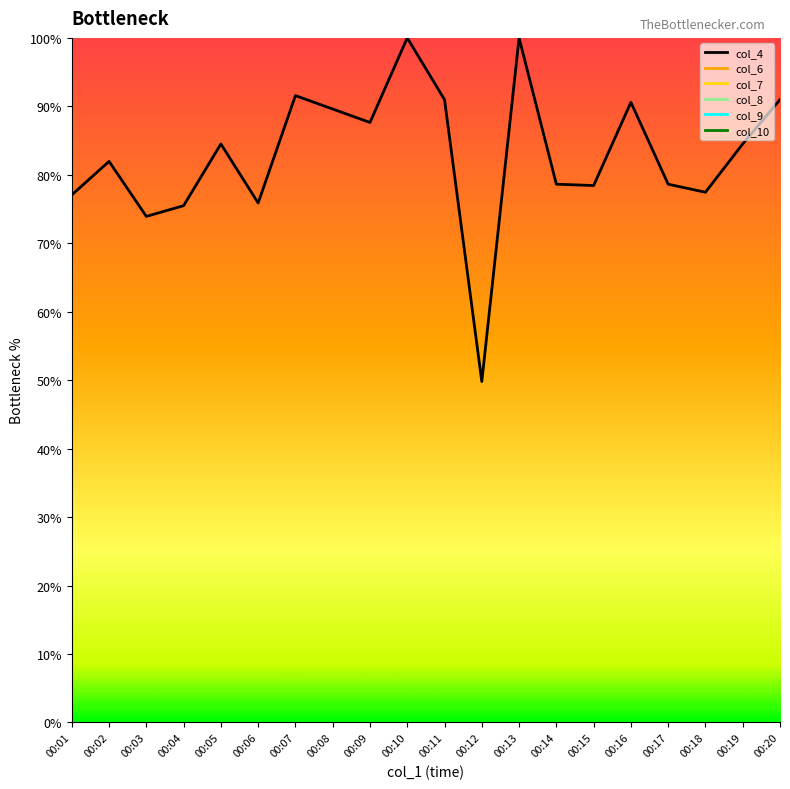

What is the average value?

82.9